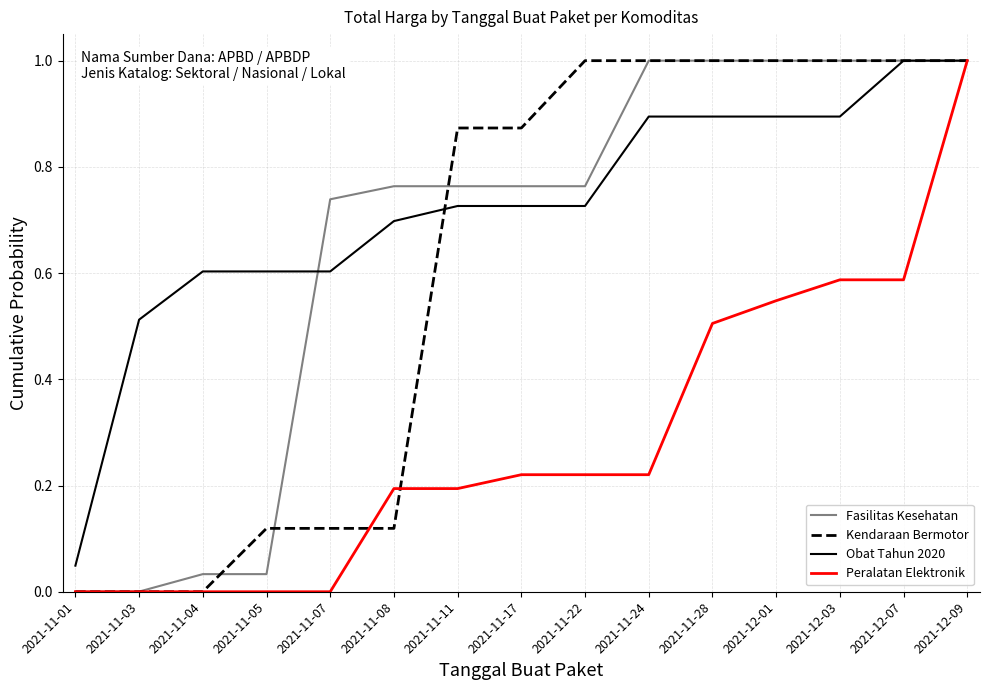

What is the total value across all series at 2021-11-17?

2.6